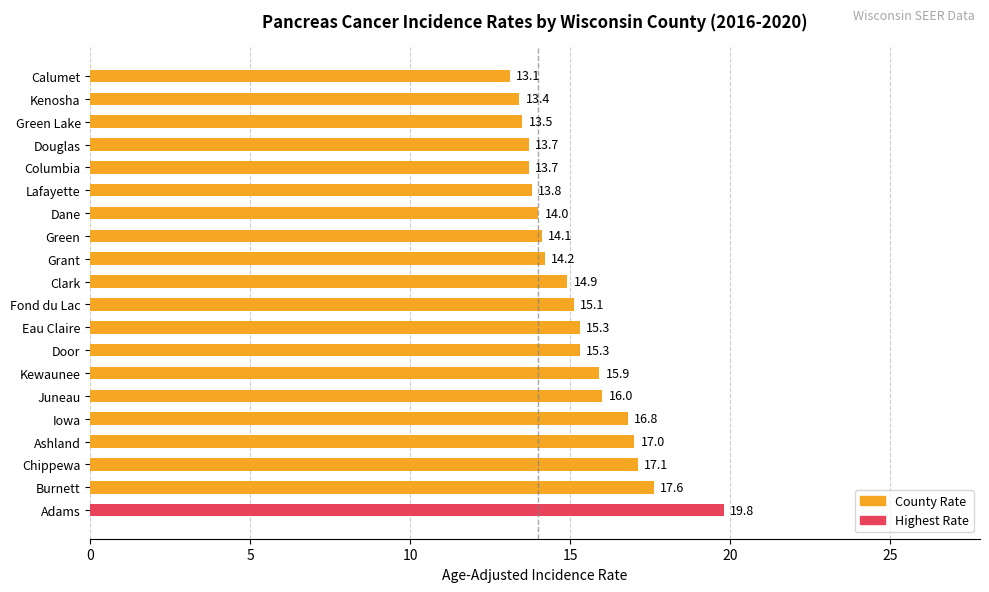

True or false: the data shows -1 at 0.

False